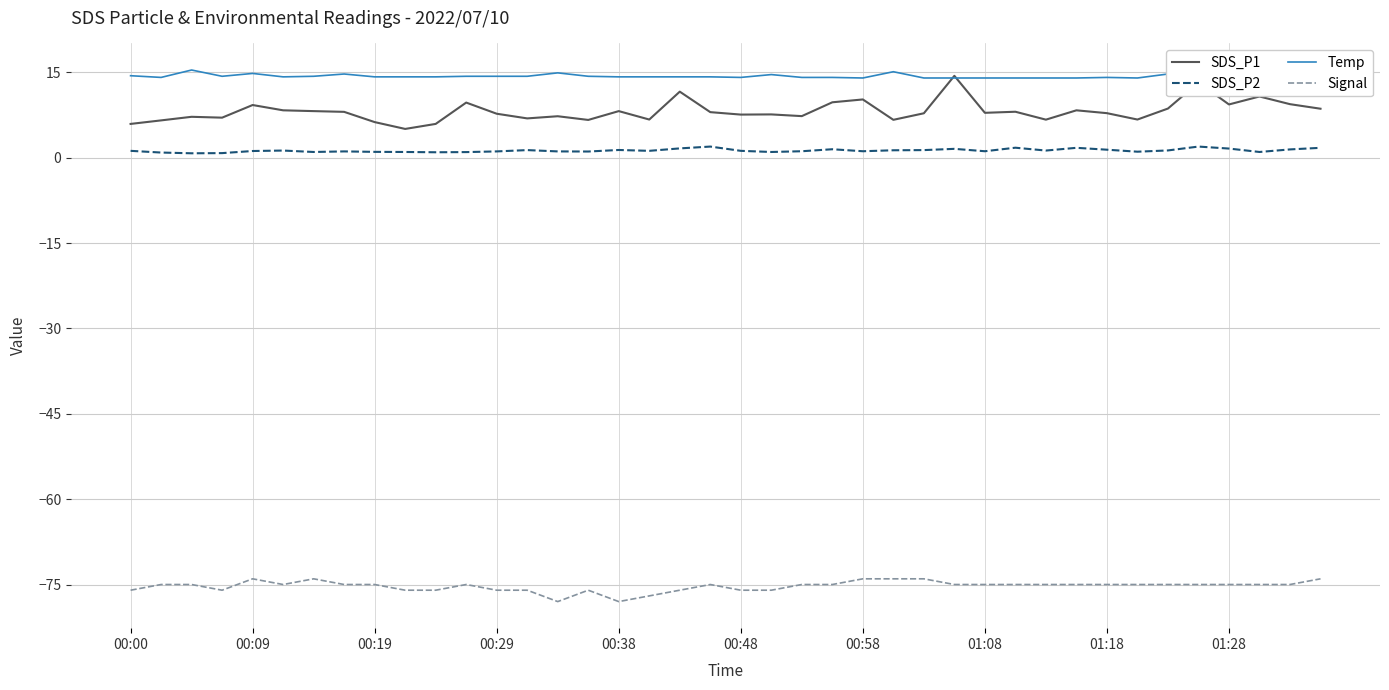

How many lines are shown in the chart?

4